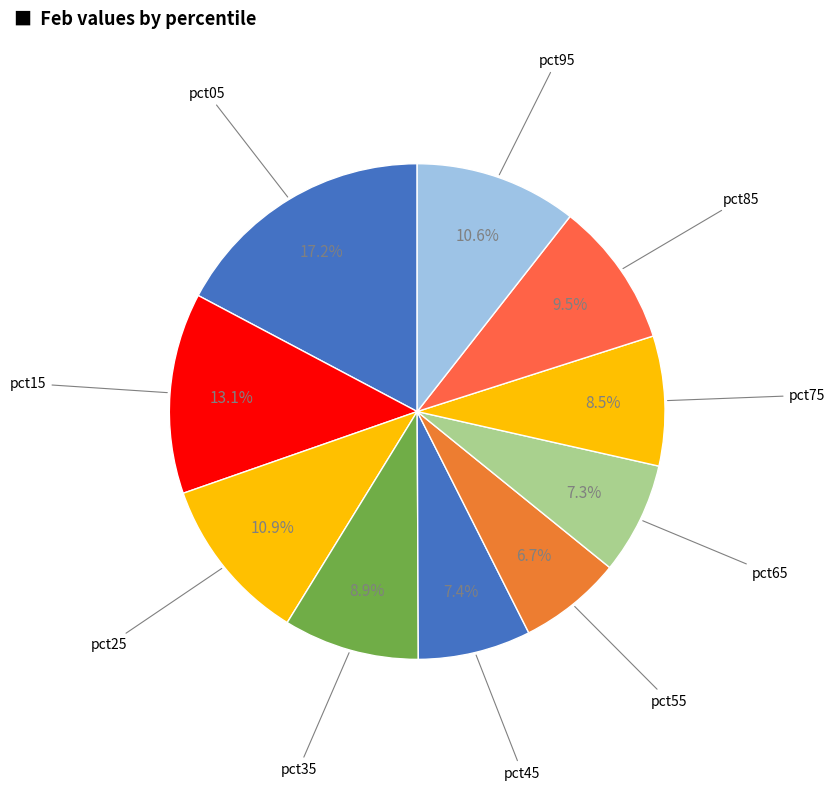

Count the number of slices in the pie.

10